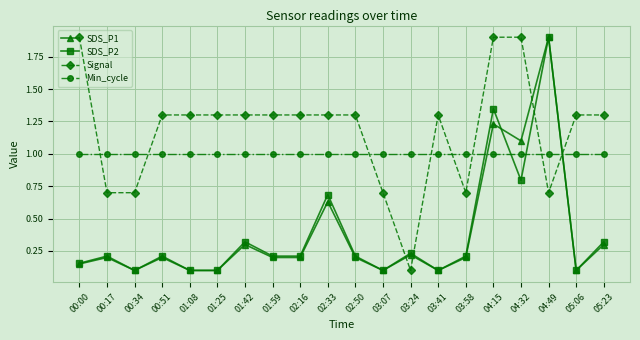

What is the label of the 10th point from the left?

02:33